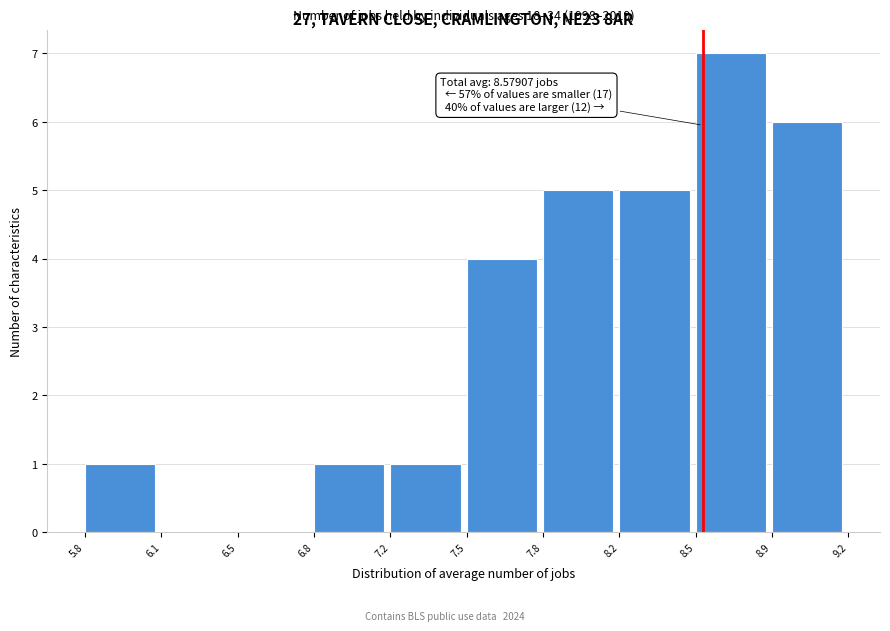

Reading left to right, extract all data points from this chart.

5.8=1	6.1=0	6.5=0	6.8=1	7.2=1	7.5=4	7.8=5	8.2=5	8.5=7	8.9=6